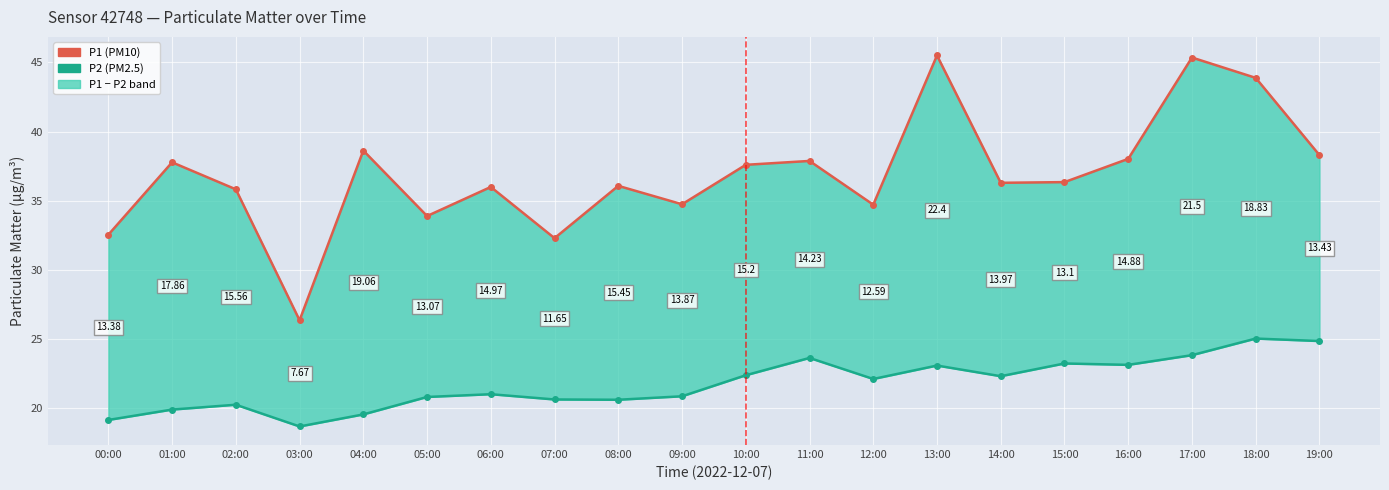

True or false: P1 has a value of 19.1 at 02:00.

False